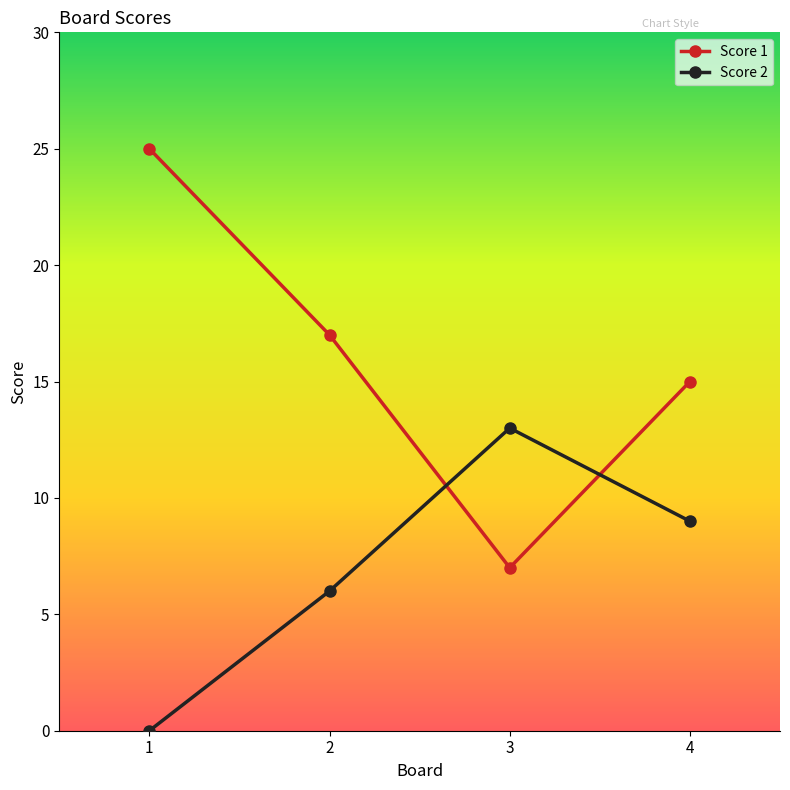

At which label does Score 1 reach its minimum?

3